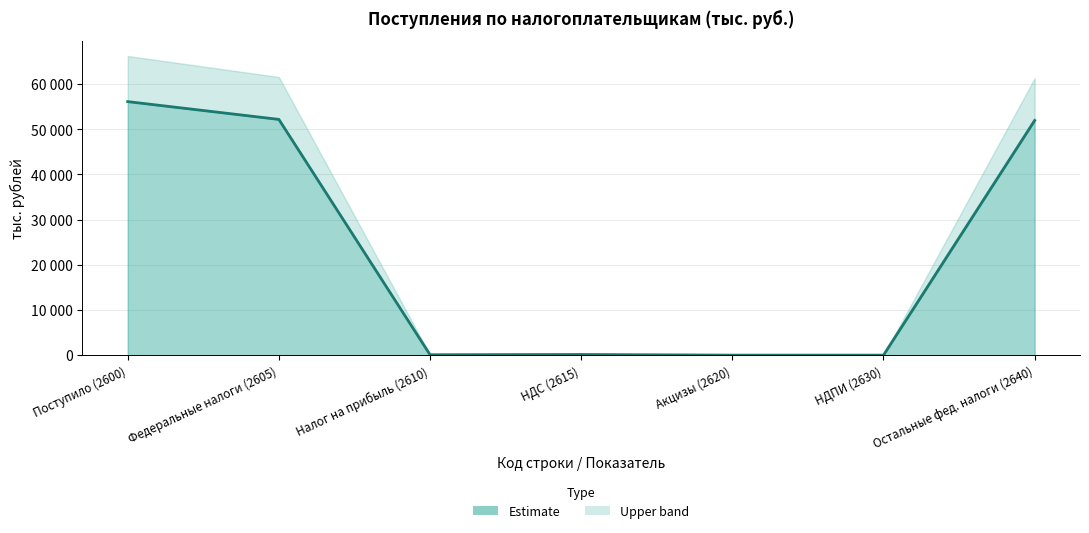

What is the value of the 1st point from the left?

56113